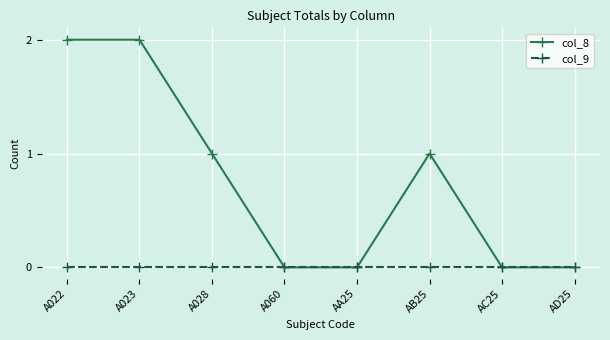

Does the chart display data point markers on the line(s)?

Yes